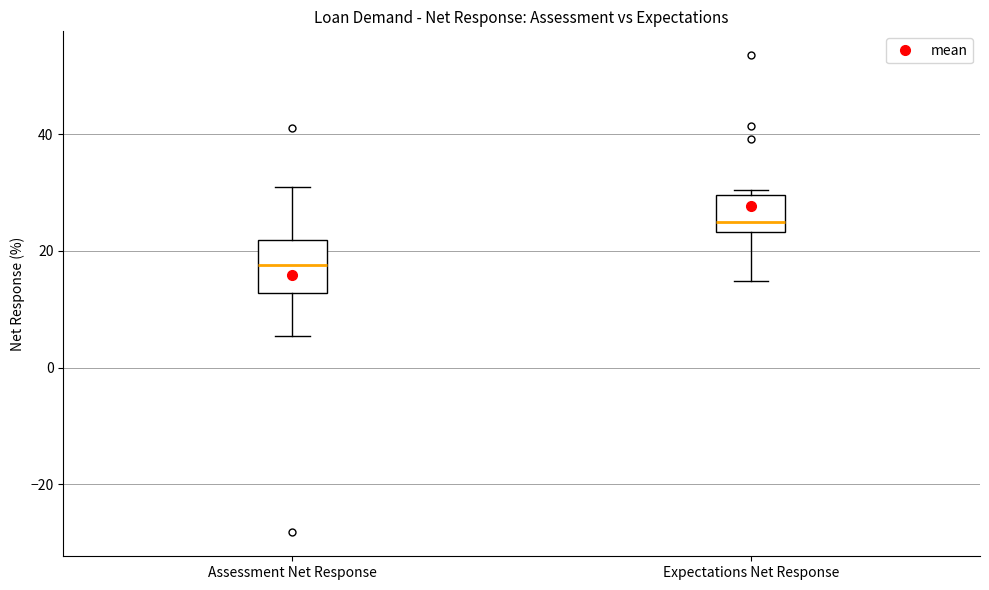

Which box has the highest median line?

Expectations Net Response